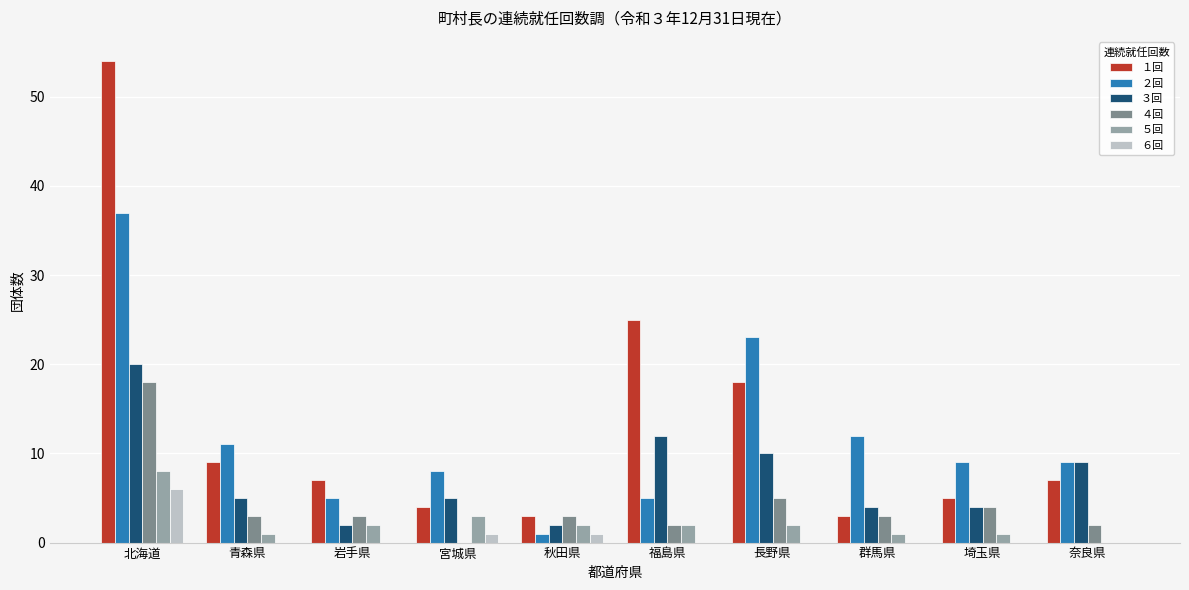

Is it true that ２回 equals 23 at 長野県?

True